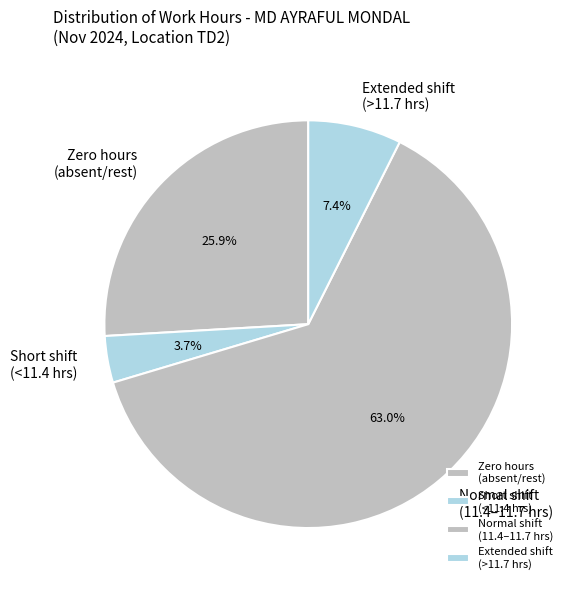

How many segments does this pie chart have?

4